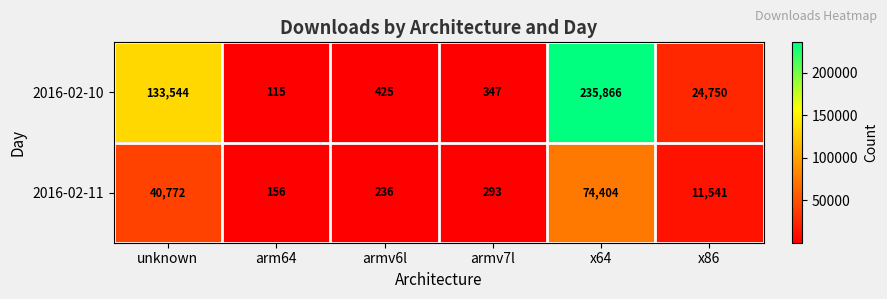

At which category is the sum across all series the highest?

x64